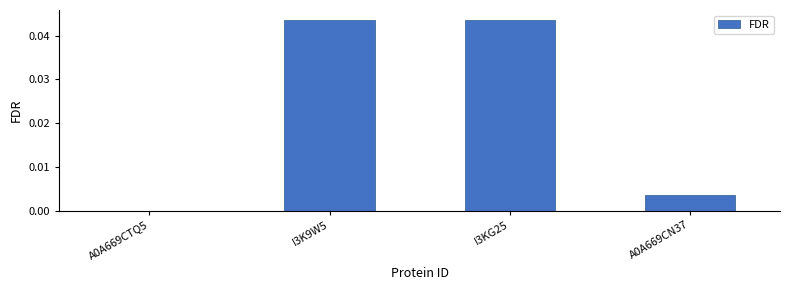

The chart shows a value of 0.0 at A0A669CTQ5. True or false?

True